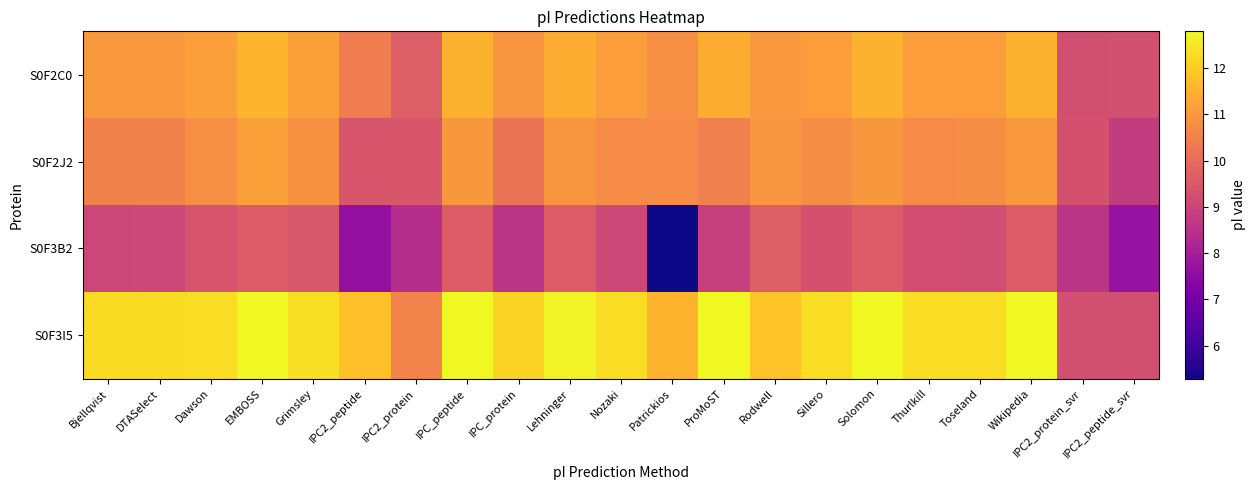

Reading left to right, extract all data points from this chart.

S0F2C0: Bjellqvist=11.0	DTASelect=11.0	Dawson=11.1	EMBOSS=11.6	Grimsley=11.2	IPC2_peptide=10.4	IPC2_protein=9.6	IPC_peptide=11.5	IPC_protein=10.9	Lehninger=11.4	Nozaki=11.1	Patrickios=10.8	ProMoST=11.4	Rodwell=11.0	Sillero=11.1	Solomon=11.5	Thurlkill=11.1	Toseland=11.1	Wikipedia=11.5	IPC2_protein_svr=9.3	IPC2_peptide_svr=9.3
S0F2J2: Bjellqvist=10.5	DTASelect=10.5	Dawson=10.8	EMBOSS=11.2	Grimsley=10.8	IPC2_peptide=9.4	IPC2_protein=9.4	IPC_peptide=11.0	IPC_protein=10.2	Lehninger=10.9	Nozaki=10.7	Patrickios=10.7	ProMoST=10.5	Rodwell=10.9	Sillero=10.7	Solomon=11.0	Thurlkill=10.7	Toseland=10.7	Wikipedia=11.0	IPC2_protein_svr=9.3	IPC2_peptide_svr=8.8
S0F3B2: Bjellqvist=9.0	DTASelect=9.1	Dawson=9.4	EMBOSS=9.6	Grimsley=9.5	IPC2_peptide=7.6	IPC2_protein=8.4	IPC_peptide=9.6	IPC_protein=8.6	Lehninger=9.6	Nozaki=9.1	Patrickios=5.3	ProMoST=8.9	Rodwell=9.6	Sillero=9.3	Solomon=9.6	Thurlkill=9.2	Toseland=9.2	Wikipedia=9.6	IPC2_protein_svr=8.6	IPC2_peptide_svr=7.7
S0F3I5: Bjellqvist=12.3	DTASelect=12.3	Dawson=12.3	EMBOSS=12.8	Grimsley=12.3	IPC2_peptide=11.8	IPC2_protein=10.6	IPC_peptide=12.8	IPC_protein=12.1	Lehninger=12.7	Nozaki=12.3	Patrickios=11.6	ProMoST=12.8	Rodwell=11.8	Sillero=12.3	Solomon=12.8	Thurlkill=12.3	Toseland=12.3	Wikipedia=12.8	IPC2_protein_svr=9.2	IPC2_peptide_svr=9.3